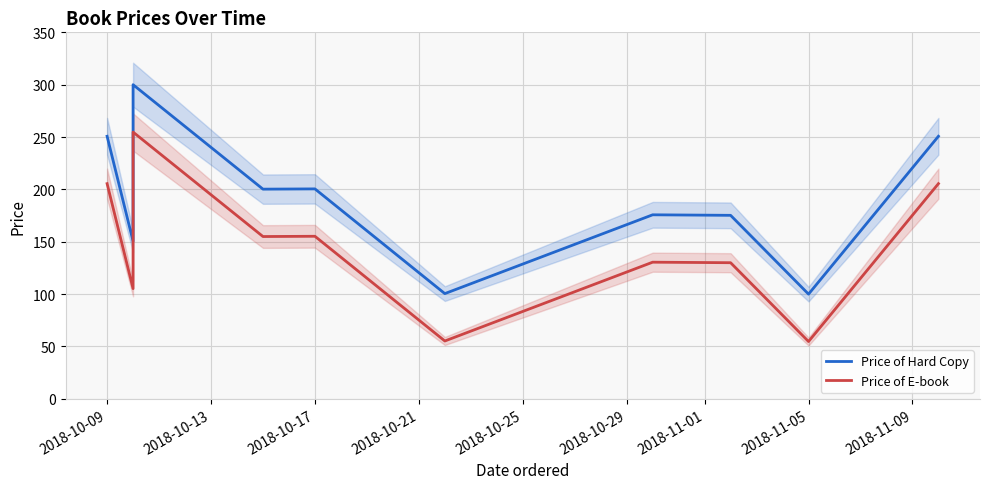

The value of Price of Hard Copy at 2018-10-17 is 66.5. True or false?

False